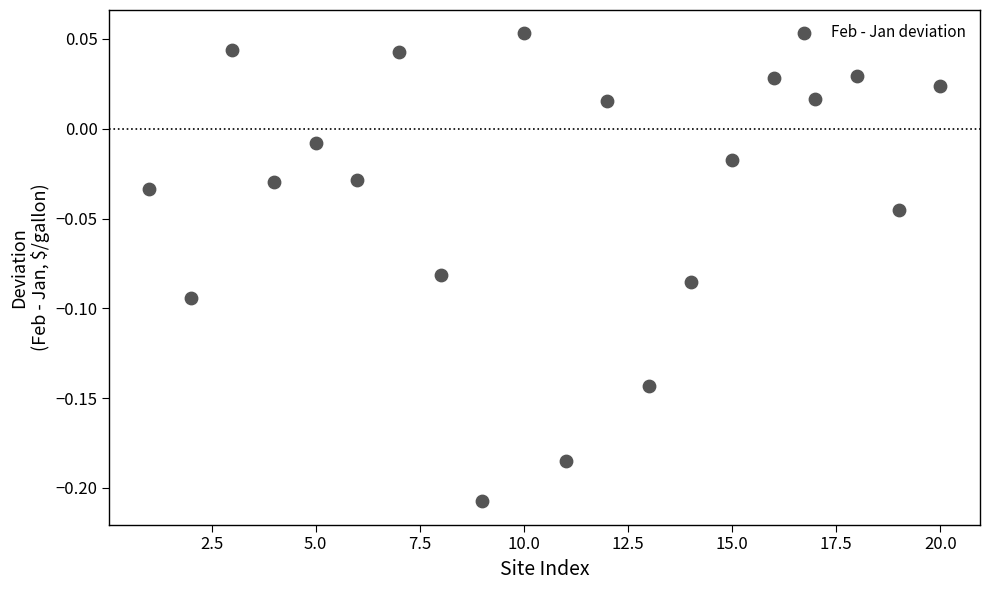

What is the range of Y values (max minus min)?

0.3